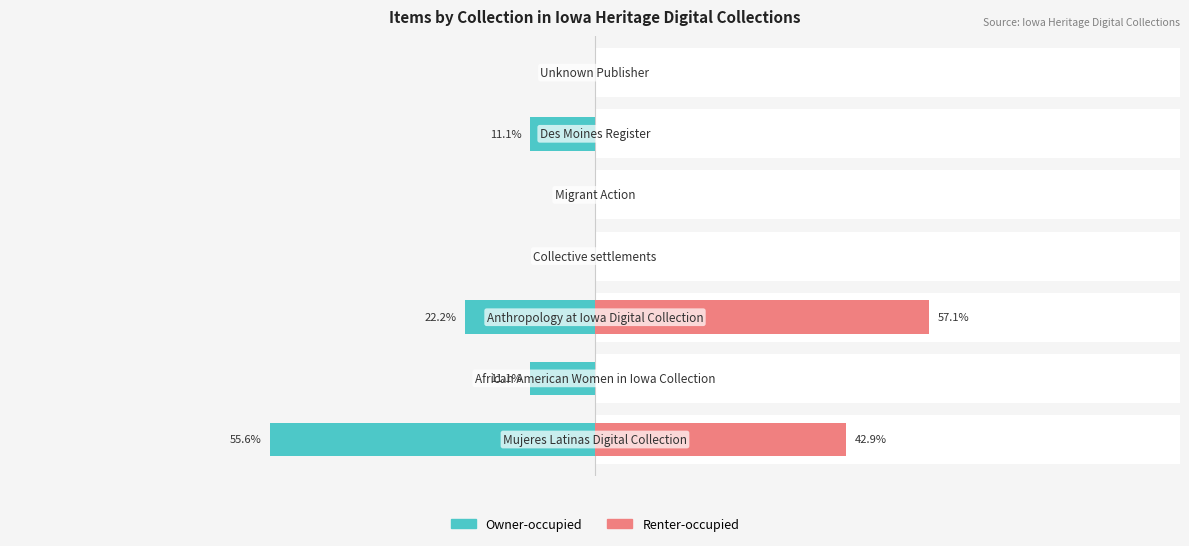

What is the difference between the highest and lowest values at 5?

11.1